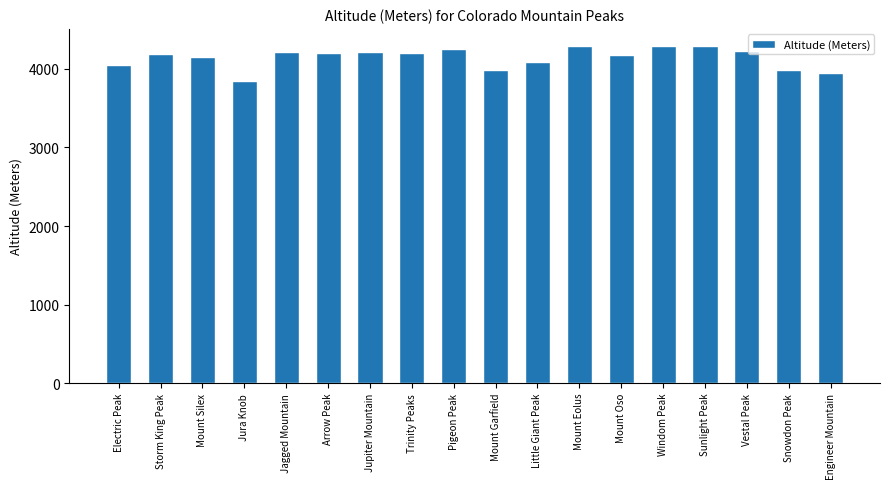

True or false: the data shows 4292 at Mount Eolus.

True